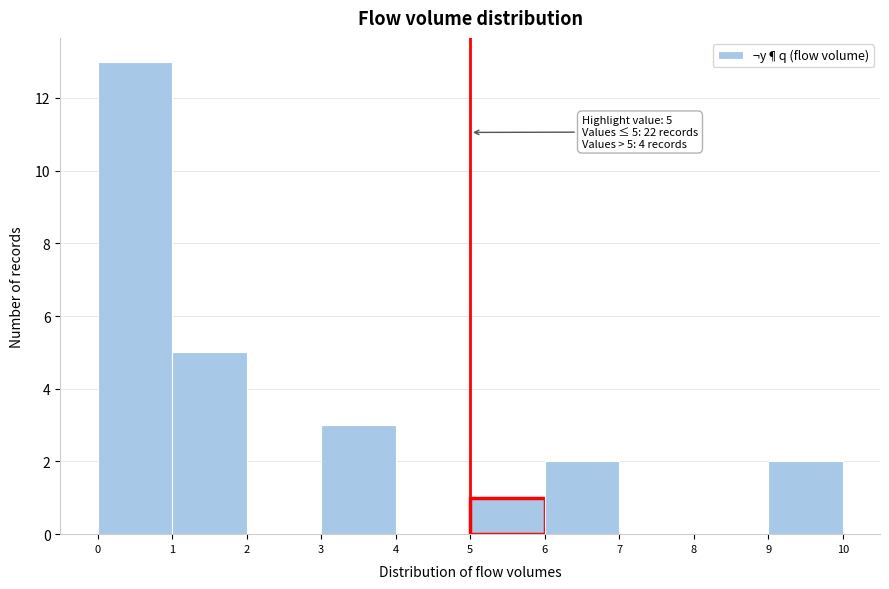

Over which range of the x-axis is the bar tallest?

0 to 1